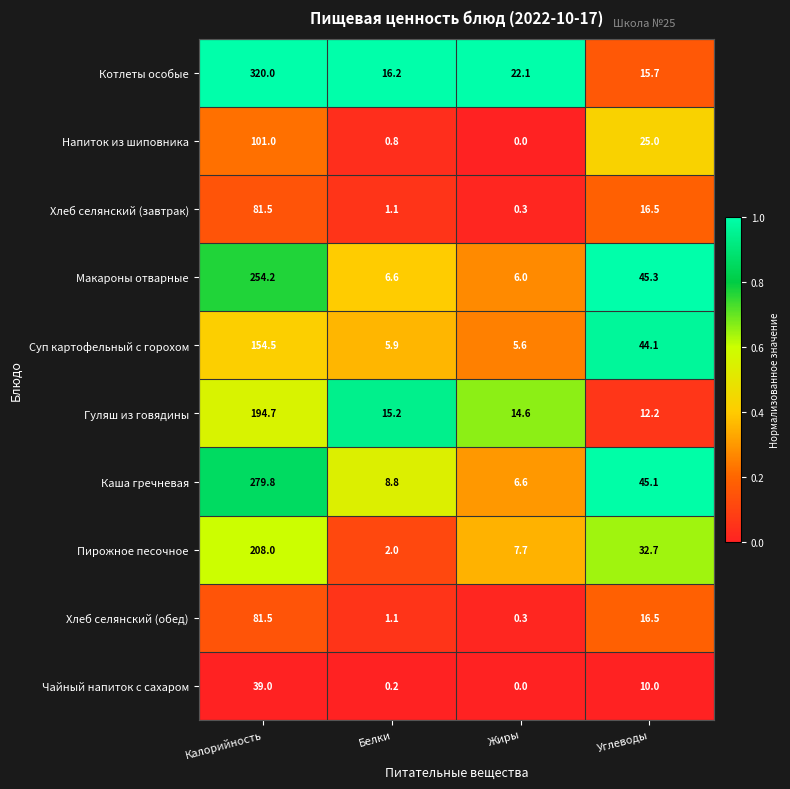

At how many categories does at least one series exceed 0?

4